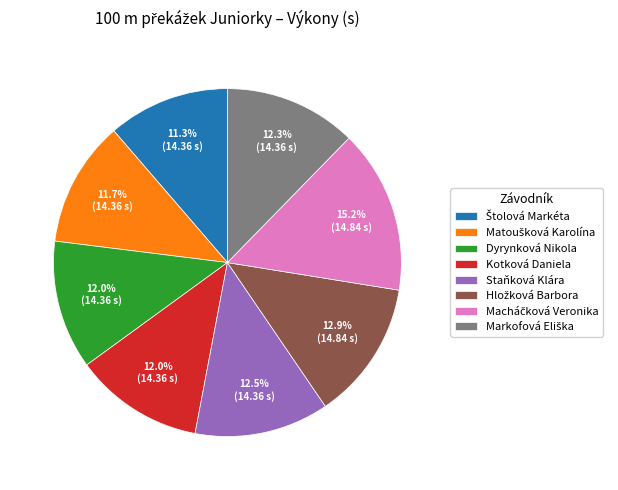

To the nearest percent, what is the average slice percentage?

12%